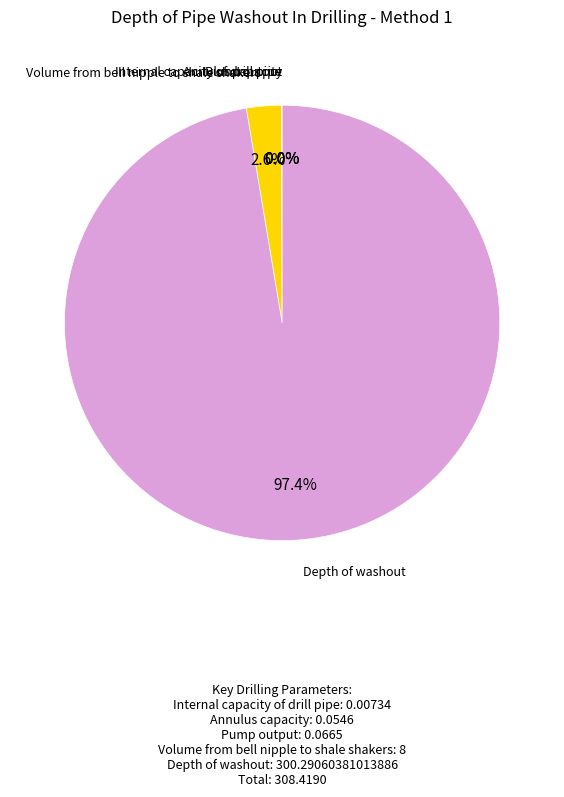

Is there a majority slice in this chart?

Yes